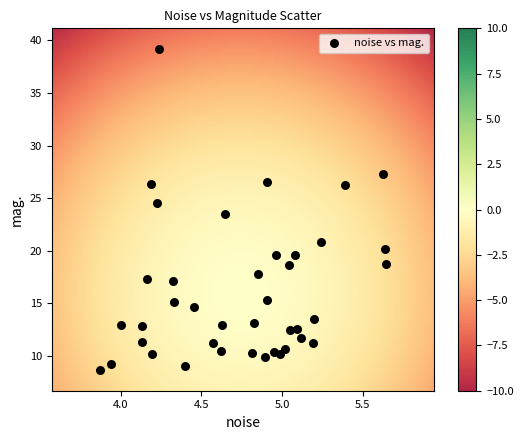

What is the range of Y values (max minus min)?

30.5